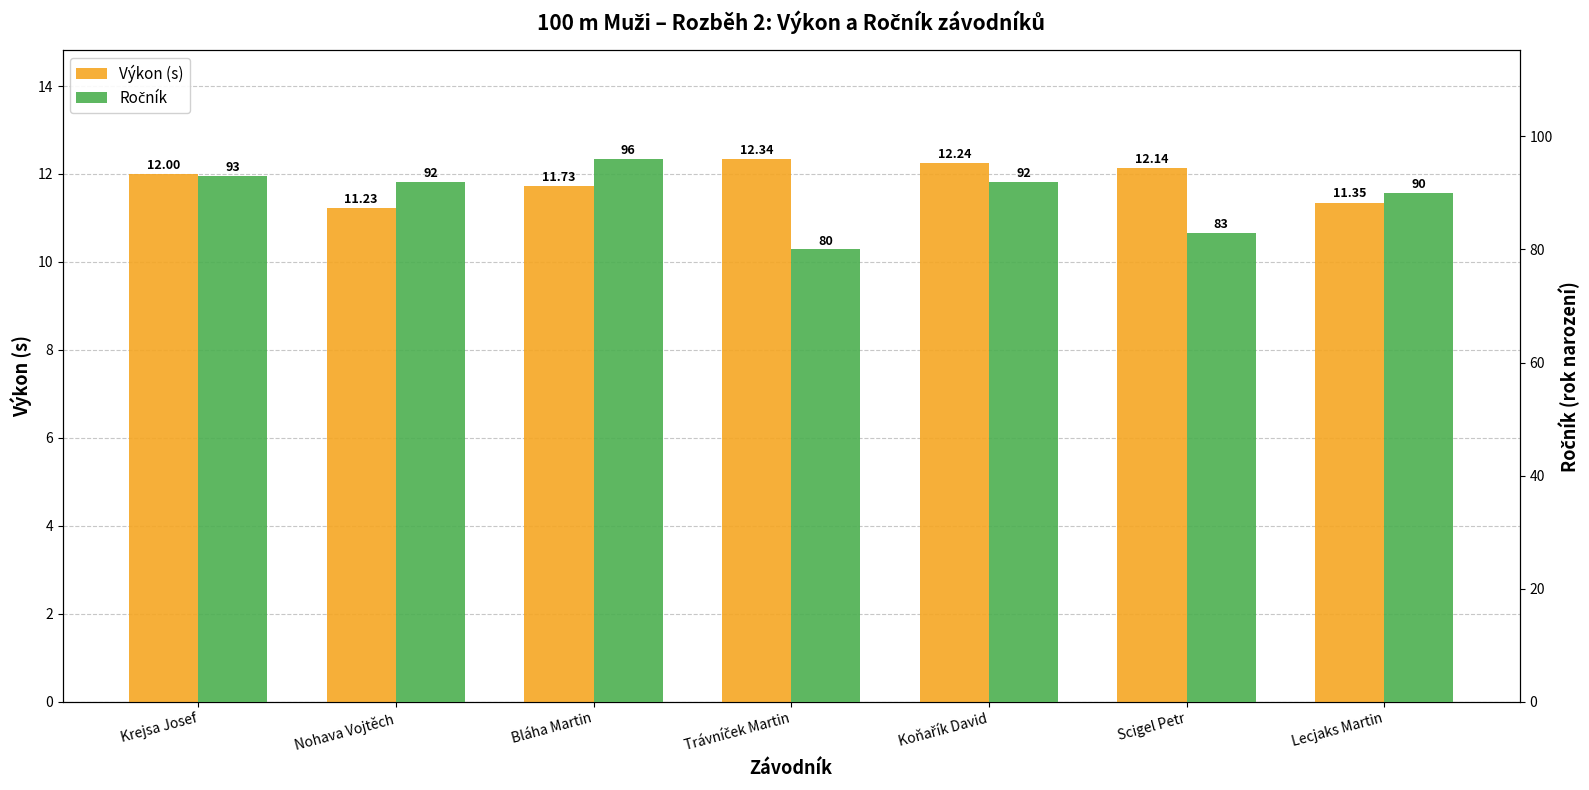

Rank the series at Koňařík David from lowest to highest value.

Výkon (s), Ročník